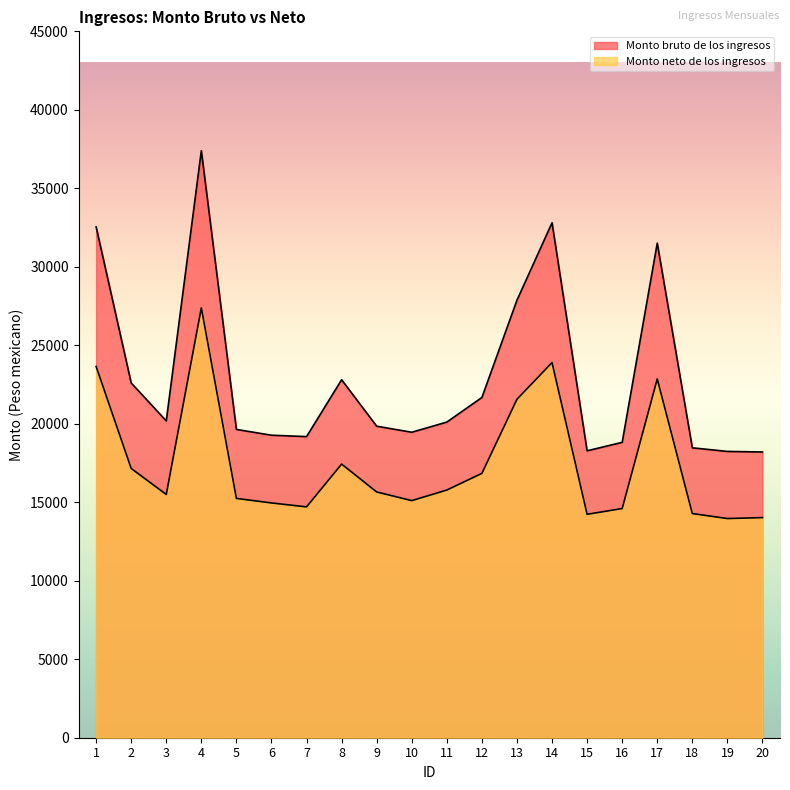

How many interior local peaks does the Monto bruto de los ingresos series have?

4